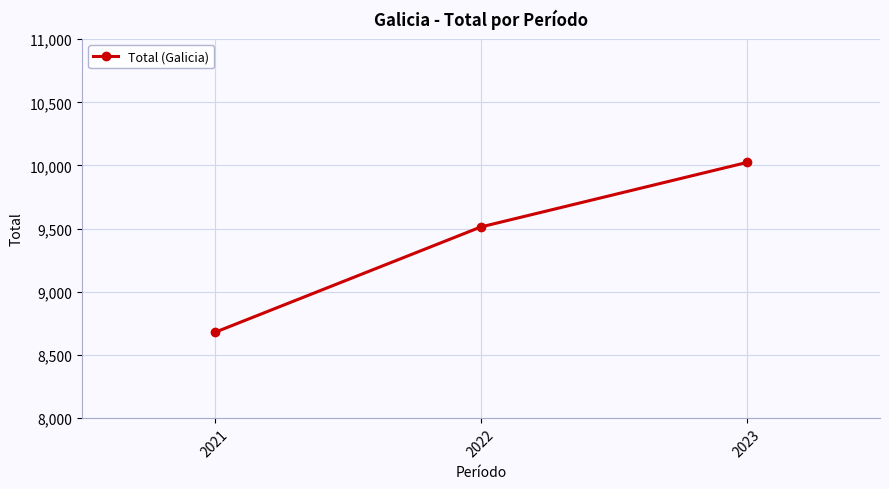

True or false: the data shows 14009 at 2023.

False